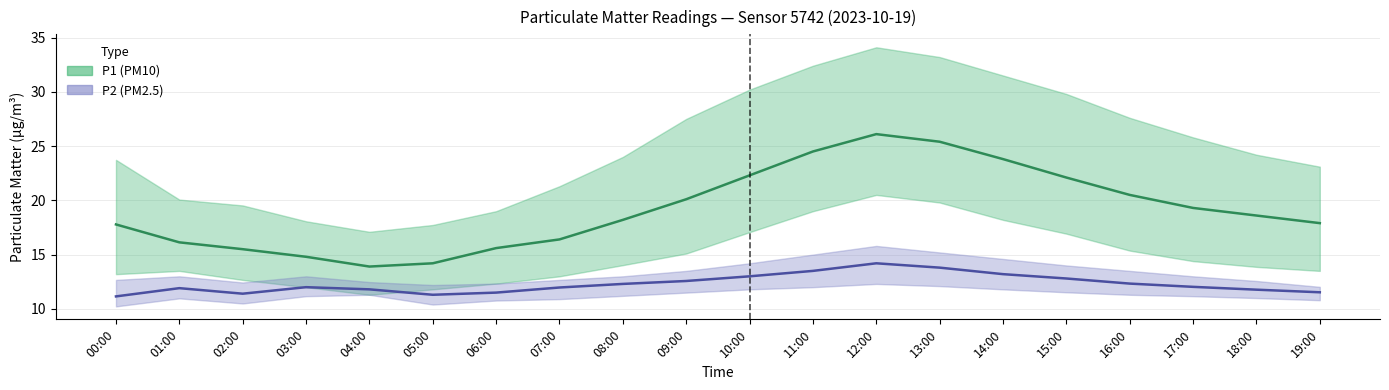

Reading right to left, extract all data points from this chart.

P1: 19:00=17.9	18:00=18.6	17:00=19.3	16:00=20.5	15:00=22.1	14:00=23.8	13:00=25.4	12:00=26.1	11:00=24.5	10:00=22.3	09:00=20.1	08:00=18.2	07:00=16.4	06:00=15.6	05:00=14.2	04:00=13.9	03:00=14.8	02:00=15.5	01:00=16.1	00:00=17.8
P2: 19:00=11.5	18:00=11.8	17:00=12.0	16:00=12.3	15:00=12.8	14:00=13.2	13:00=13.8	12:00=14.2	11:00=13.5	10:00=13.0	09:00=12.6	08:00=12.3	07:00=12.0	06:00=11.5	05:00=11.3	04:00=11.8	03:00=12.0	02:00=11.4	01:00=11.9	00:00=11.2